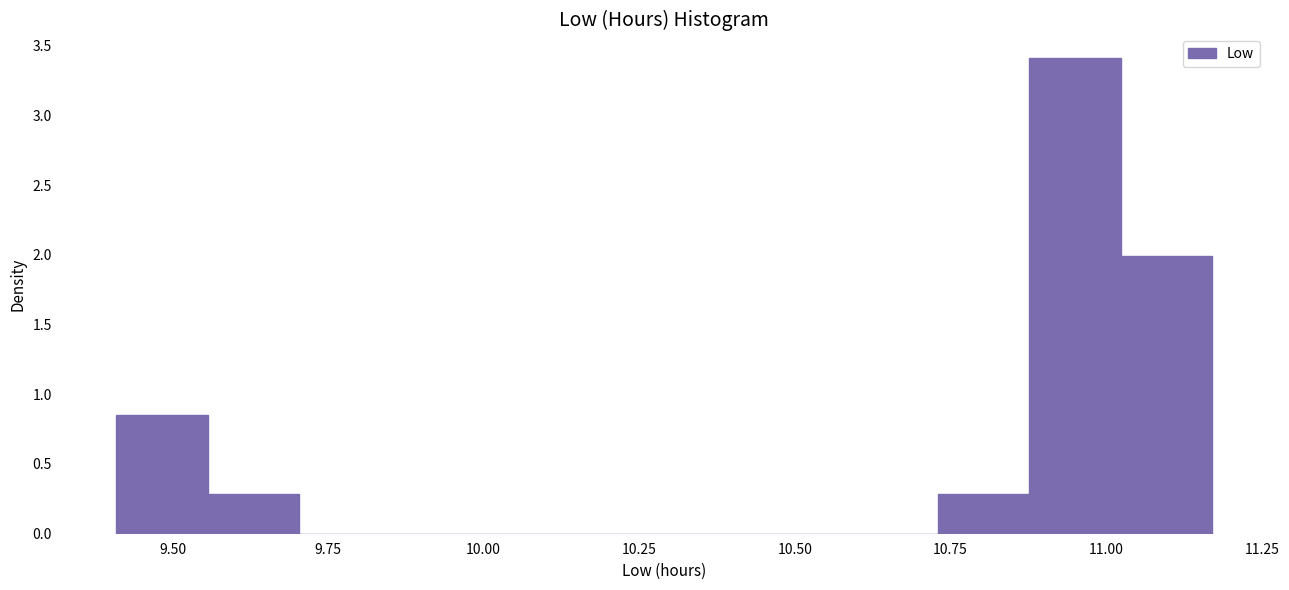

Read against the x-axis, roughly where is the centre of the tallest bar?

10.95